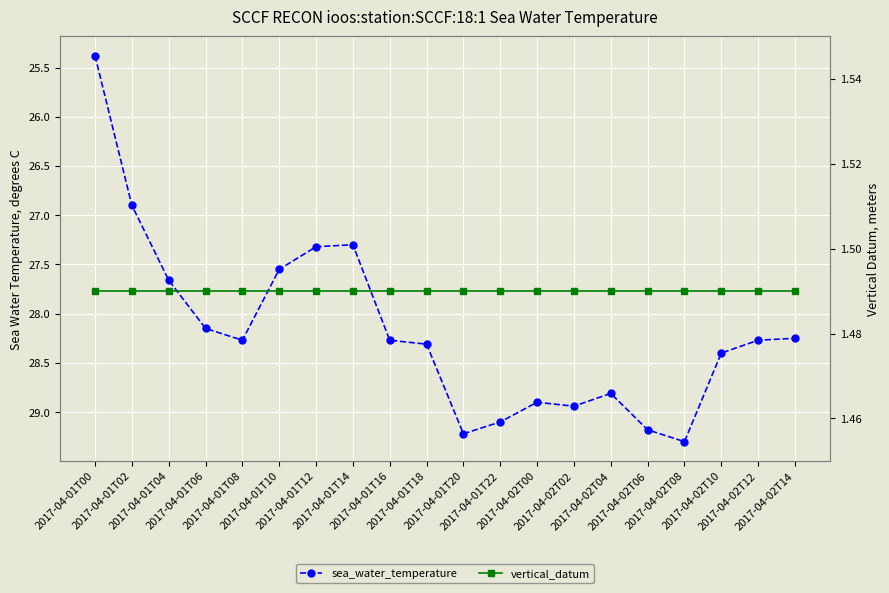

The sea_water_temperature series shows 47.7 at 2017-04-01T14. True or false?

False